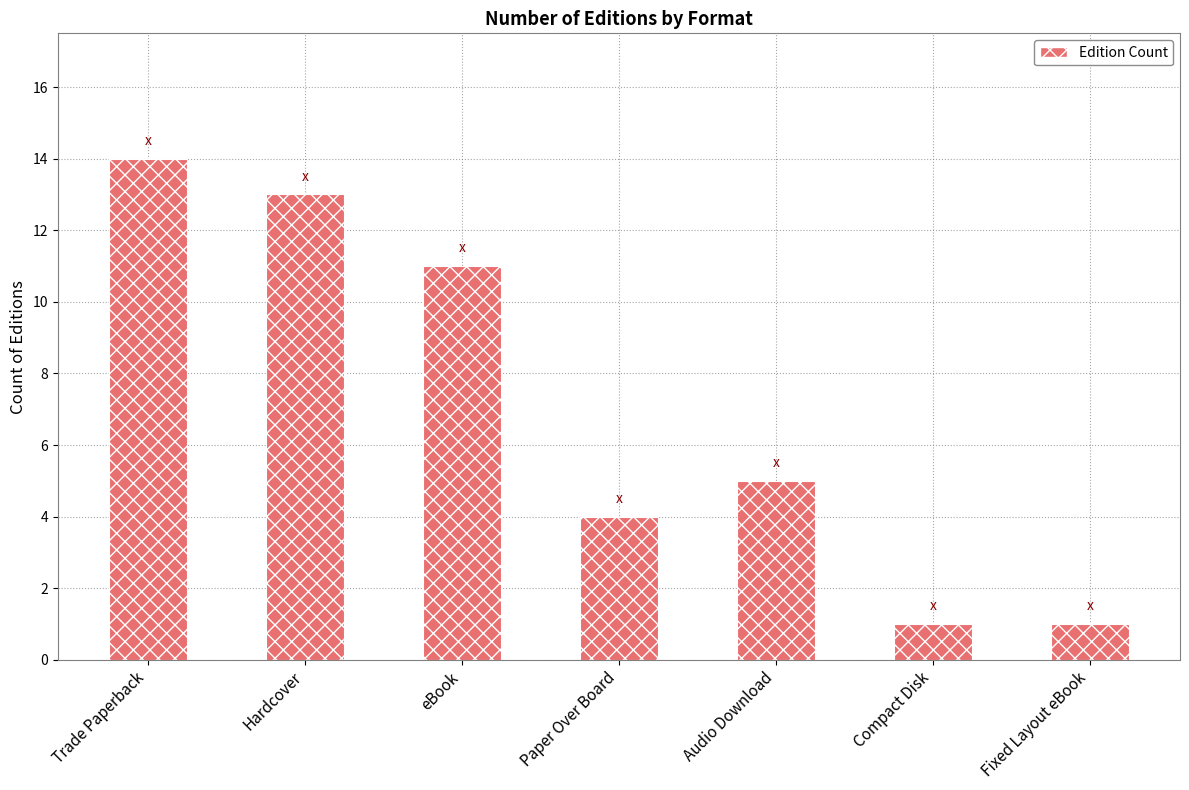

Reading left to right, transcribe all the data shown in this chart.

Trade Paperback=14	Hardcover=13	eBook=11	Paper Over Board=4	Audio Download=5	Compact Disk=1	Fixed Layout eBook=1